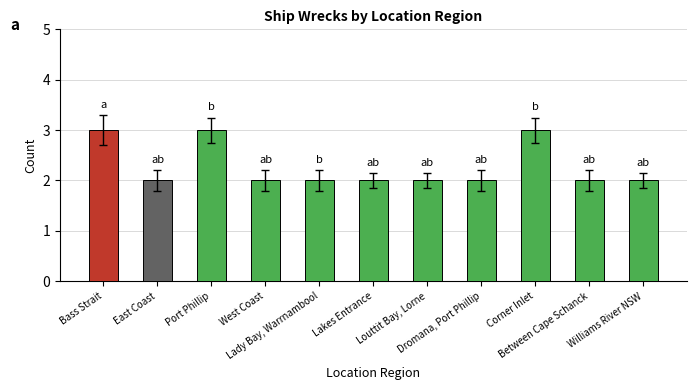

What position from the right is Port Phillip?

9